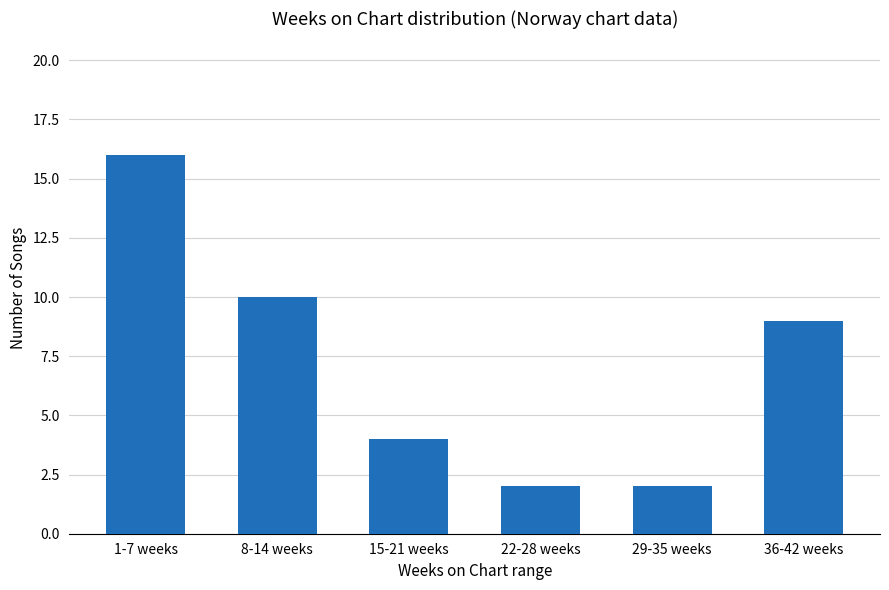

Reading right to left, extract all data points from this chart.

36-42 weeks=9	29-35 weeks=2	22-28 weeks=2	15-21 weeks=4	8-14 weeks=10	1-7 weeks=16